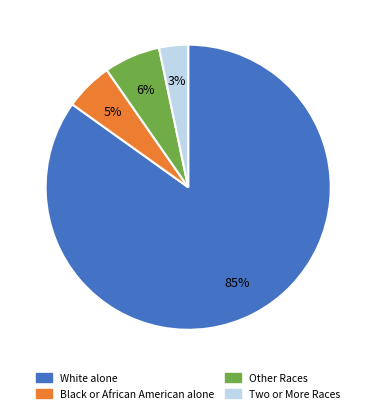

To the nearest percent, what is the average slice percentage?

25%